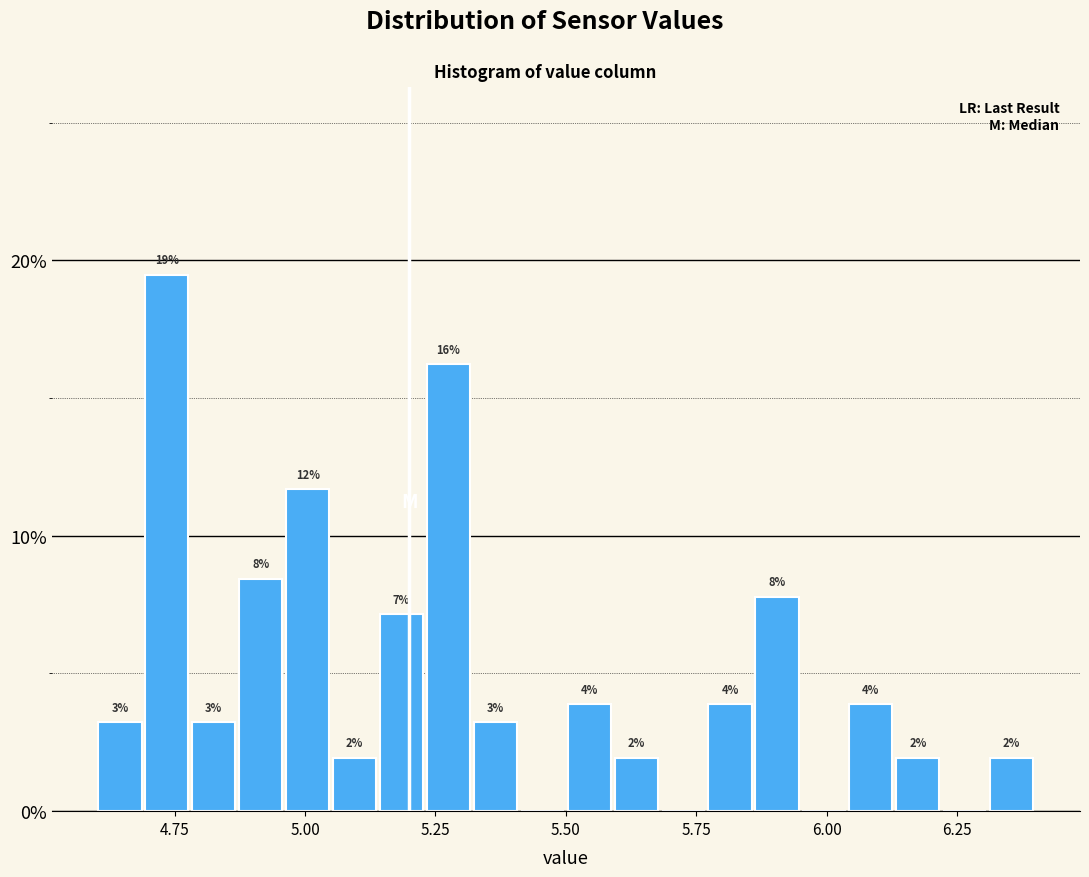

Read against the x-axis, roughly where is the centre of the tallest bar?

4.75